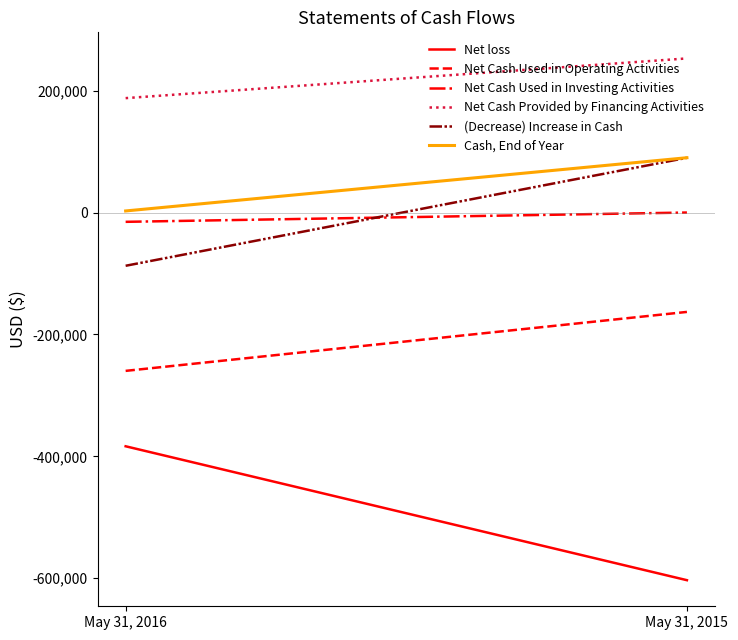

Is it true that Net Cash Used in Investing Activities equals 0 at May 31, 2015?

True